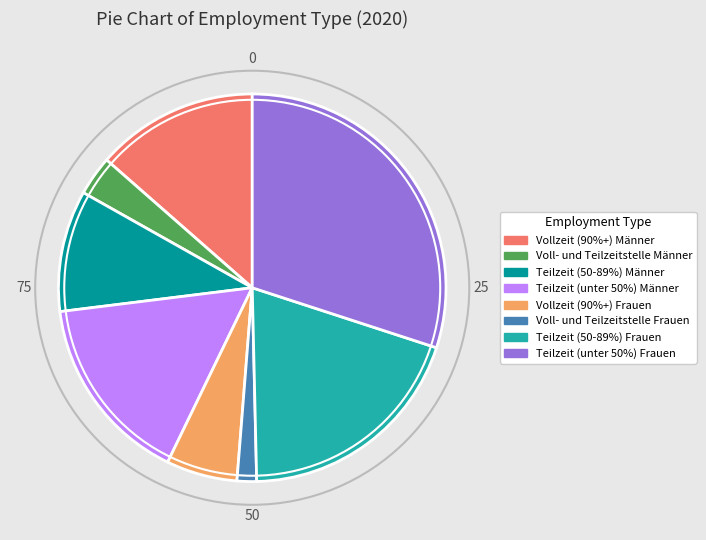

What is the smallest slice in the pie chart?

Voll- und Teilzeitstelle Frauen